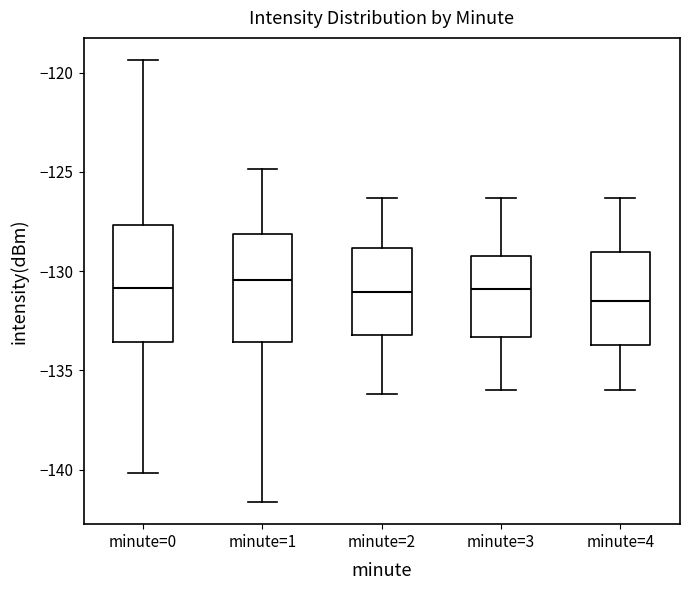

Where is the lower edge of the box for minute=2 on the y-axis? The values are not printed on the chart, so give them approximately, as read against the axis.

-133.0